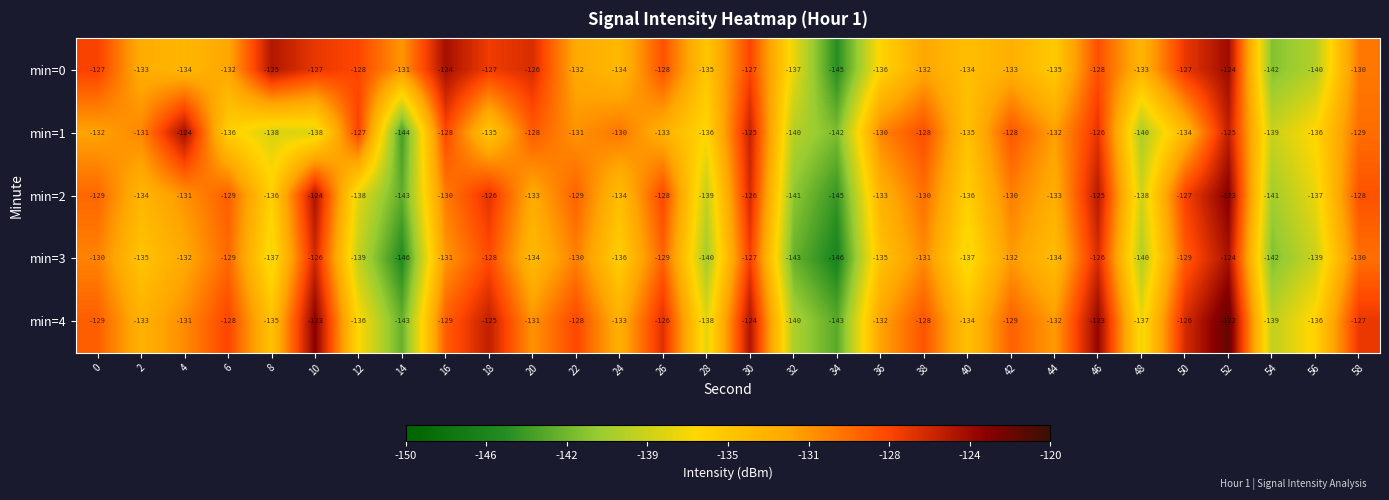

What is the total value across all series at 22?

-650